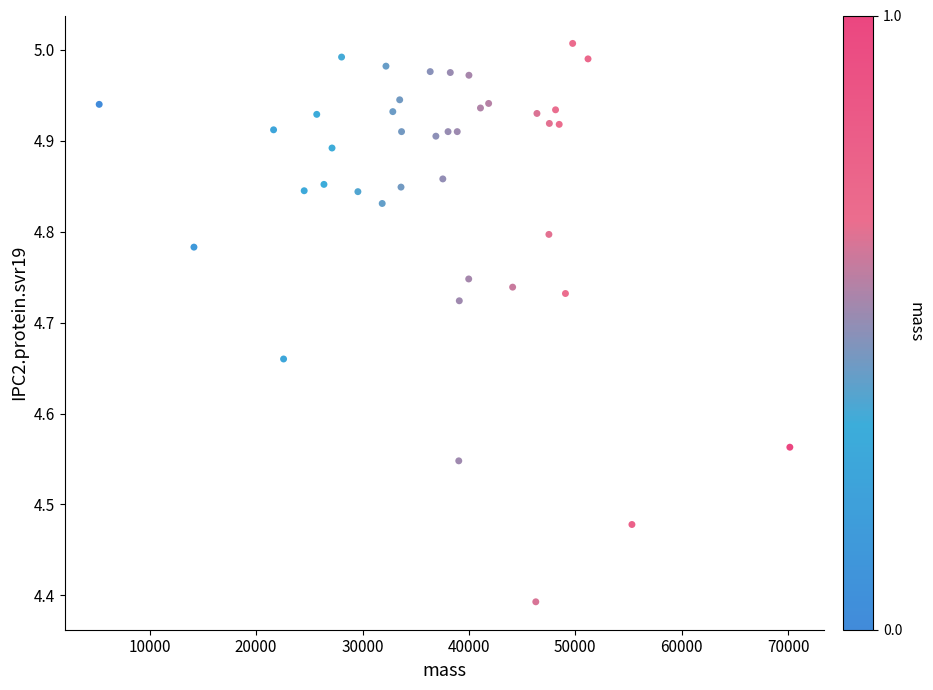

What is the range of X values (max minus min)?

64913.5